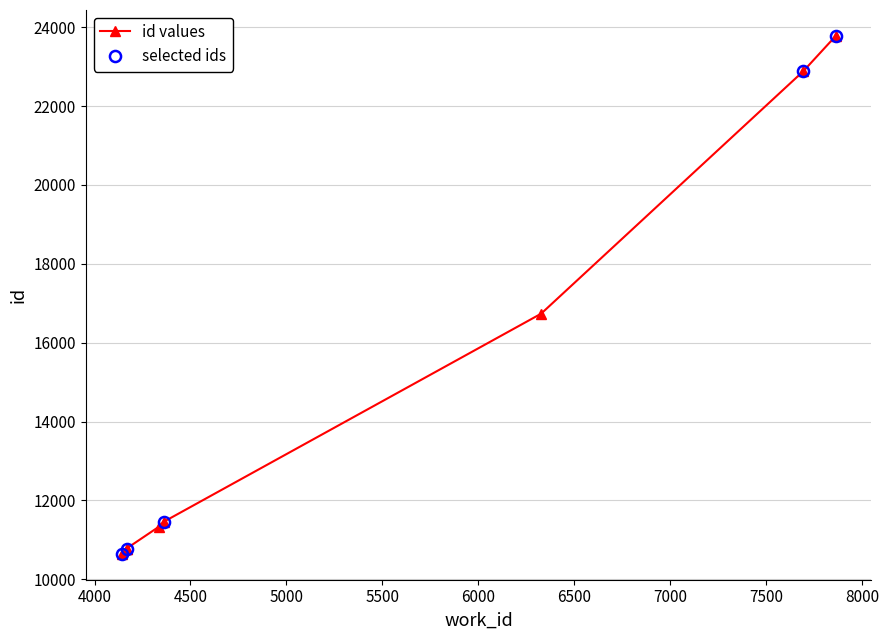

What is the difference between the second highest and second lowest values?

12111